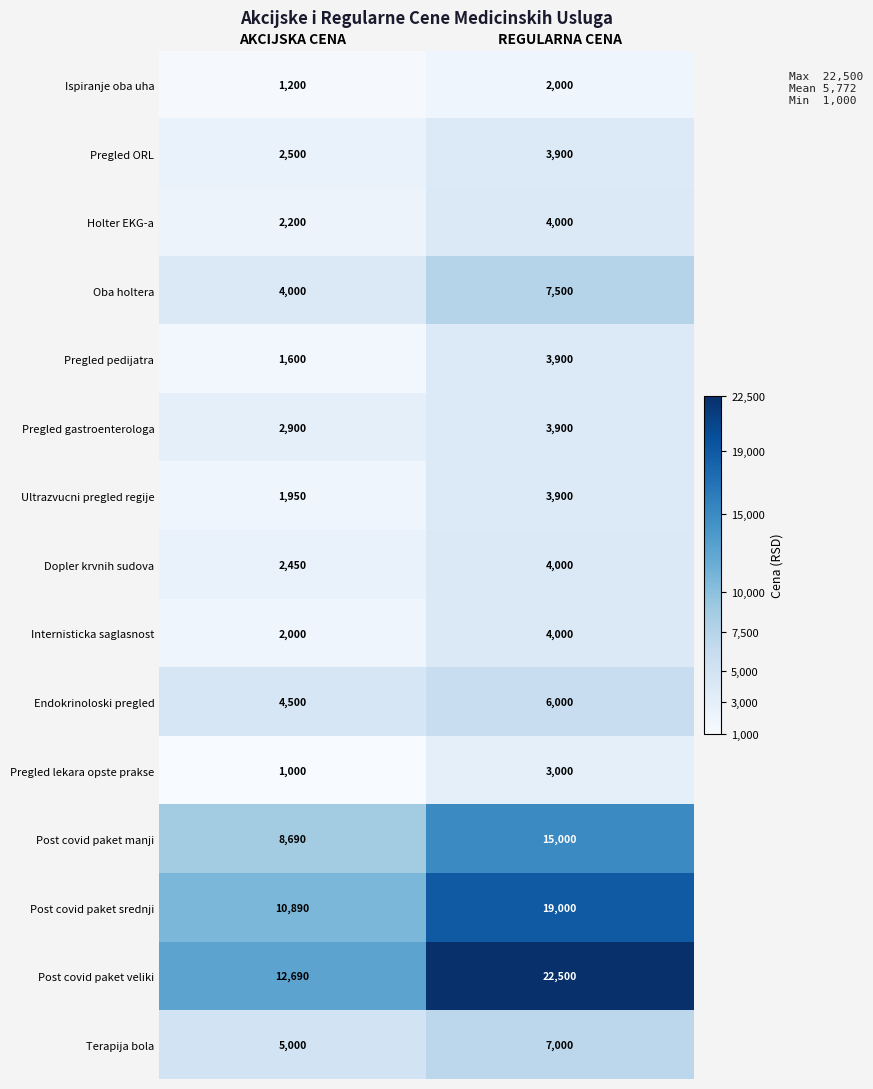

At AKCIJSKA CENA, list the series in order from smallest to largest.

Pregled lekara opste prakse, Ispiranje oba uha, Pregled pedijatra, Ultrazvucni pregled regije, Internisticka saglasnost, Holter EKG-a, Dopler krvnih sudova, Pregled ORL, Pregled gastroenterologa, Oba holtera, Endokrinoloski pregled, Terapija bola, Post covid paket manji, Post covid paket srednji, Post covid paket veliki